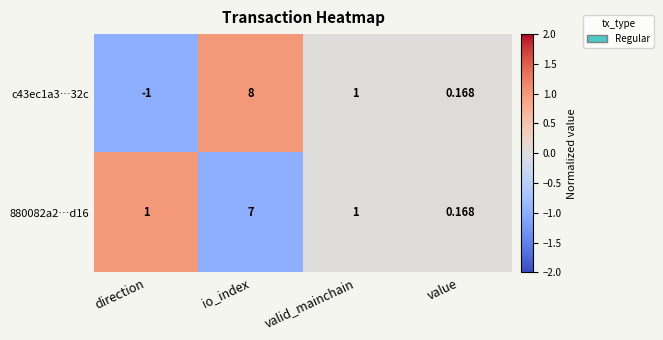

At which category is the sum across all series the highest?

io_index